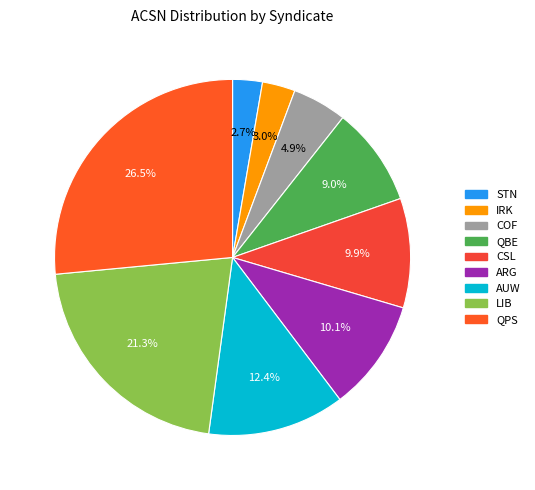

How much of the chart is everything except QBE?

91.0%